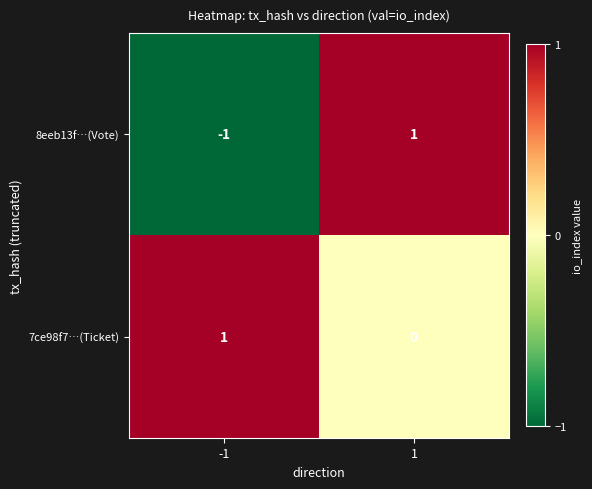

Is it true that 8eeb13f…(Vote) equals 0 at -1?

False